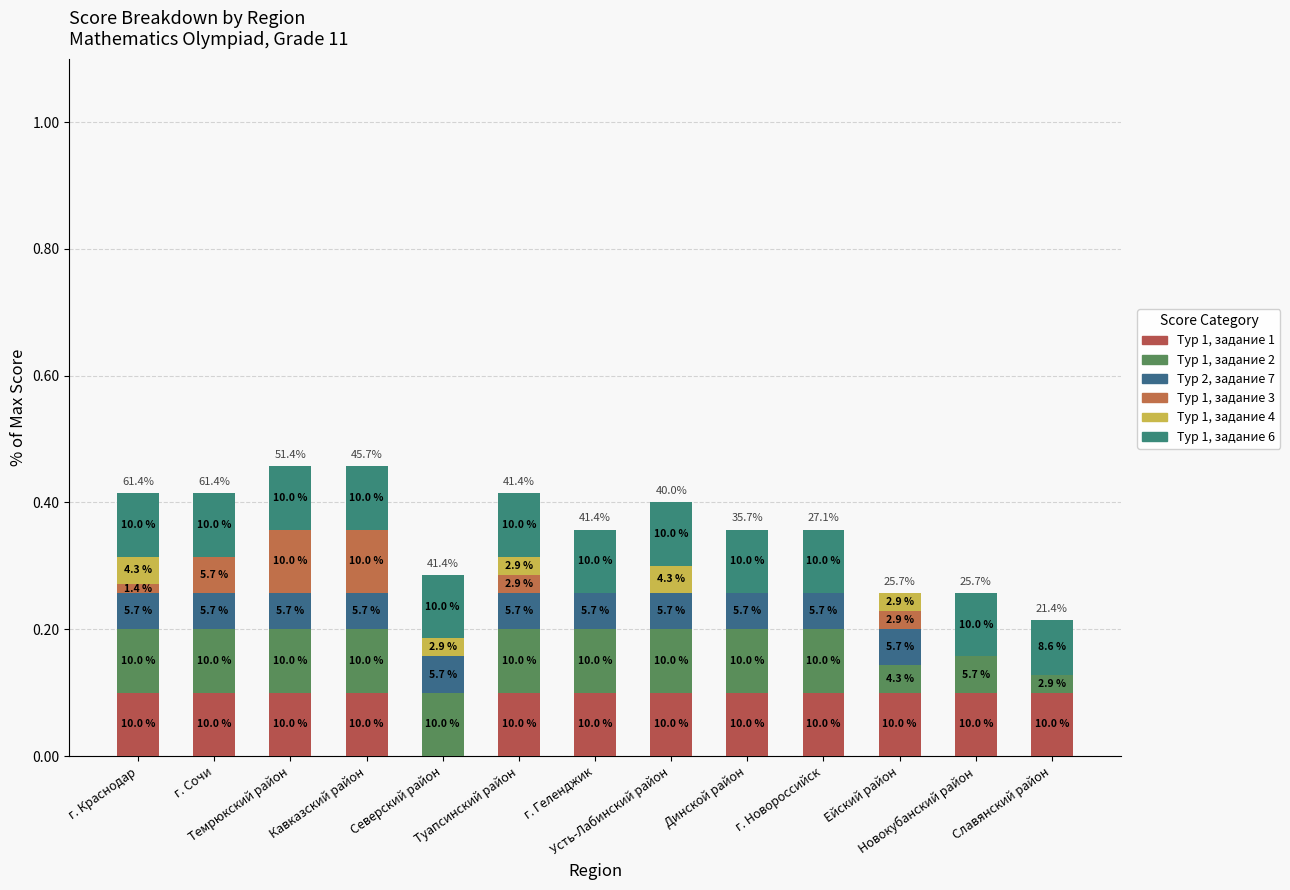

What is the label of the 2nd bar from the left?

г. Сочи